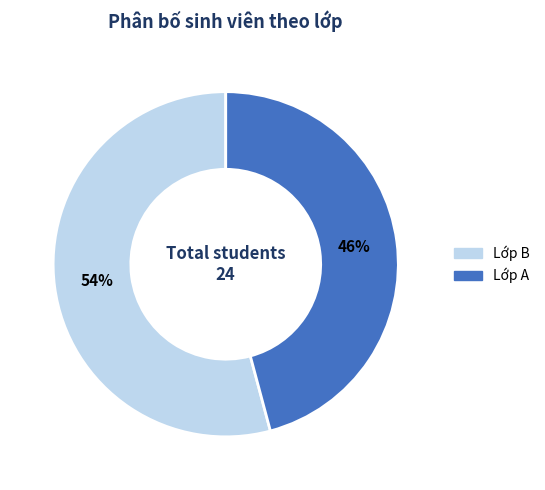

Is there any slice that represents more than half of the pie?

Yes